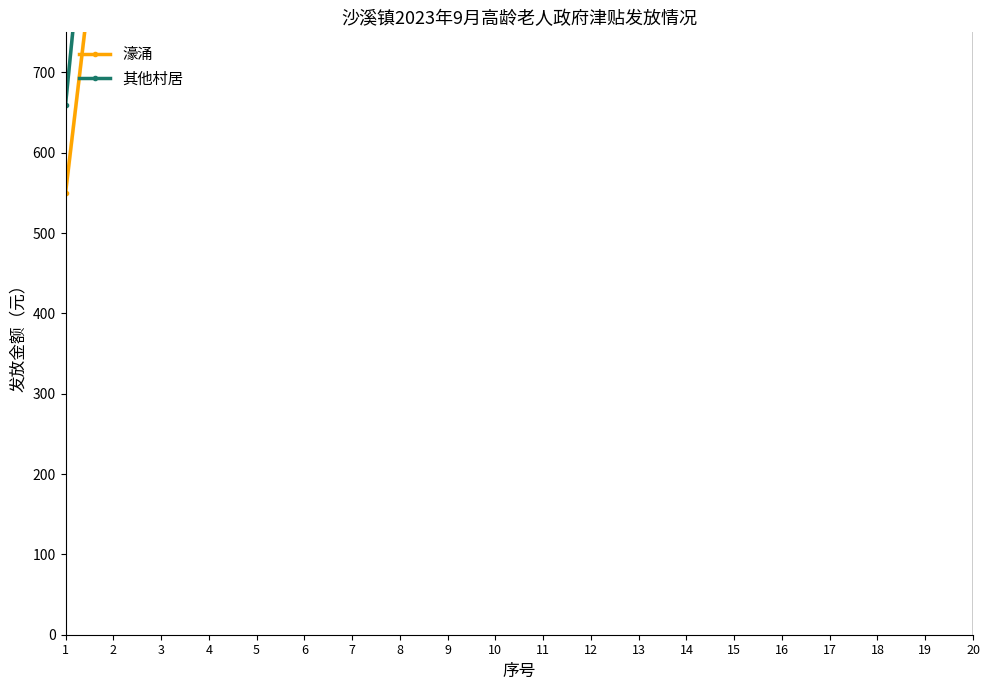

Where does the 其他村居 series first go above 6660?

11